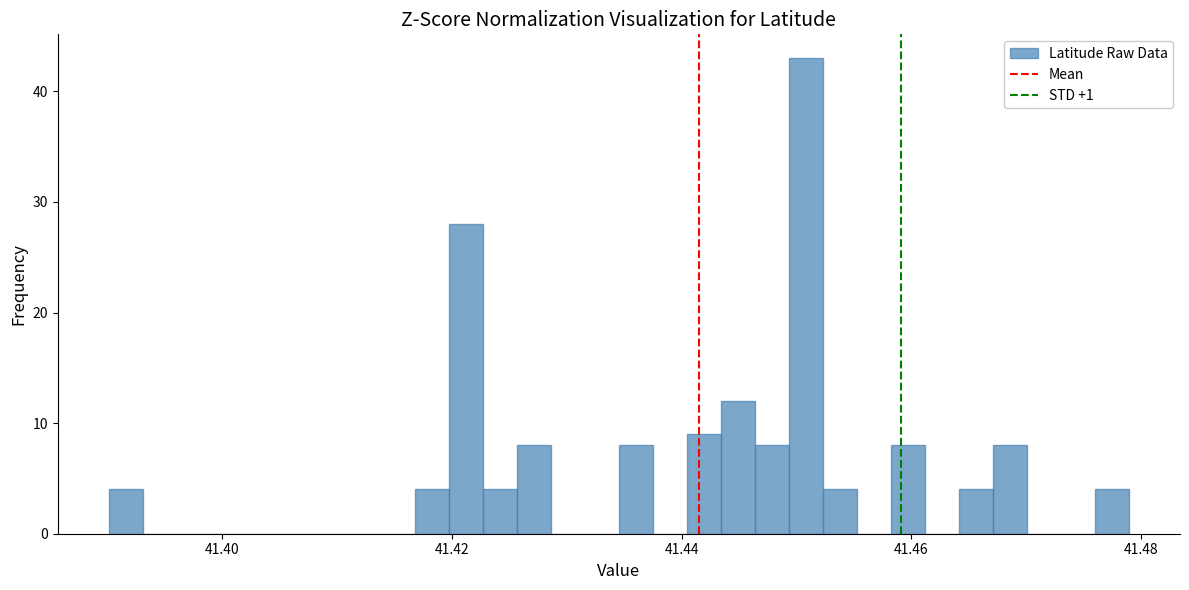

Read against the x-axis, roughly where is the centre of the tallest bar?

41.450